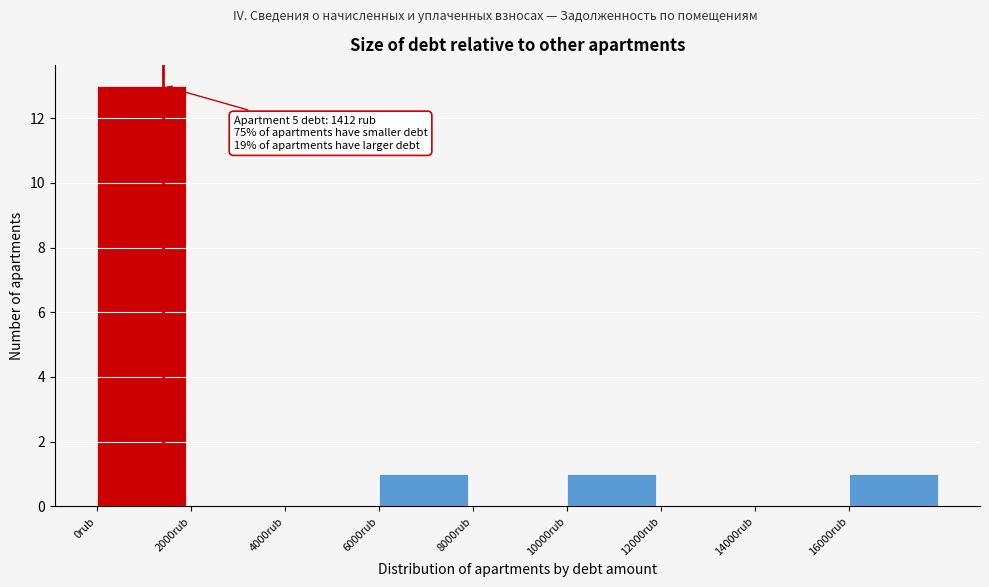

Over which range of the x-axis is the bar tallest?

0 to 2000